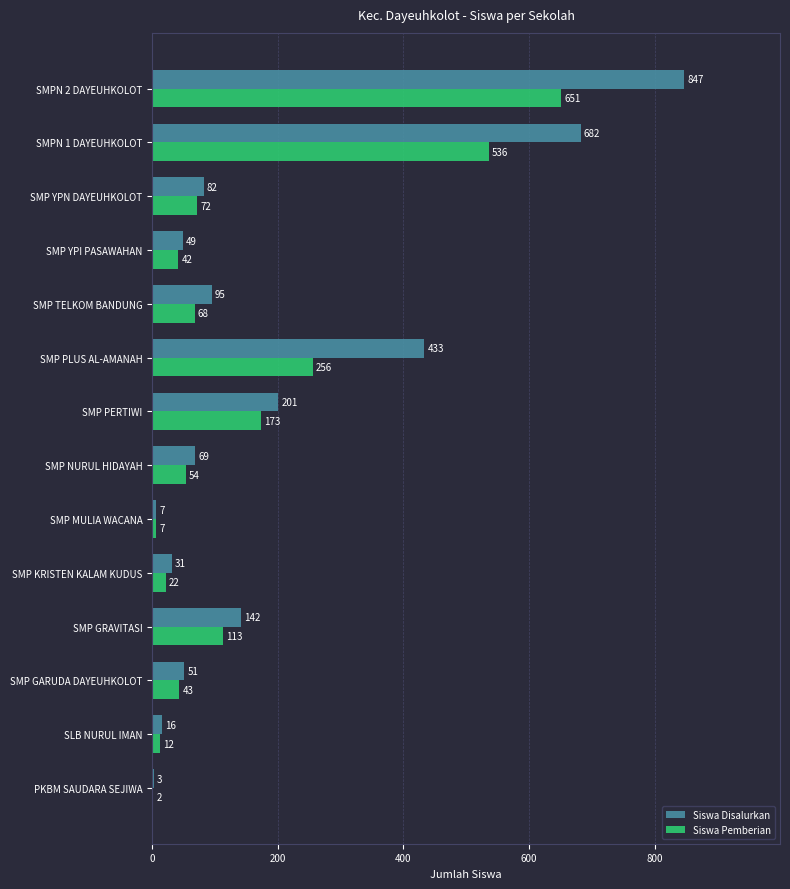

Count the number of data series in this chart.

2